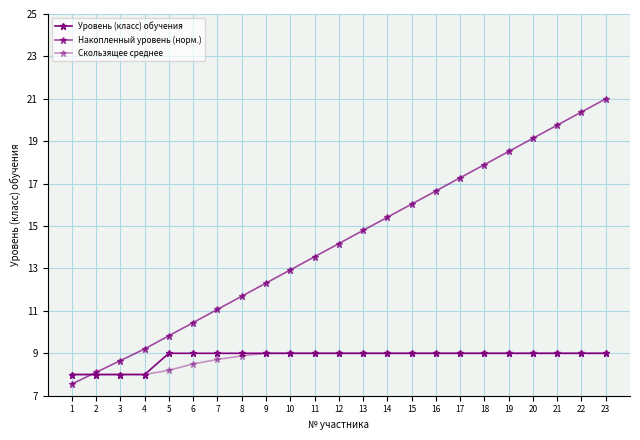

How many data points does each series have?

23